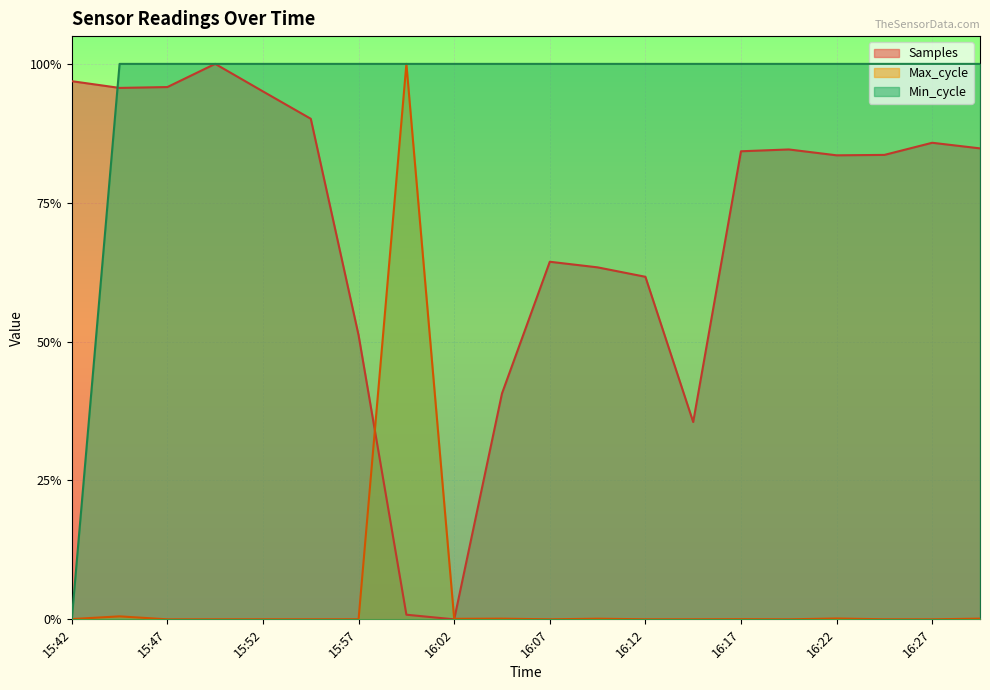

Which category has the lowest value in the Max_cycle series?

15:47